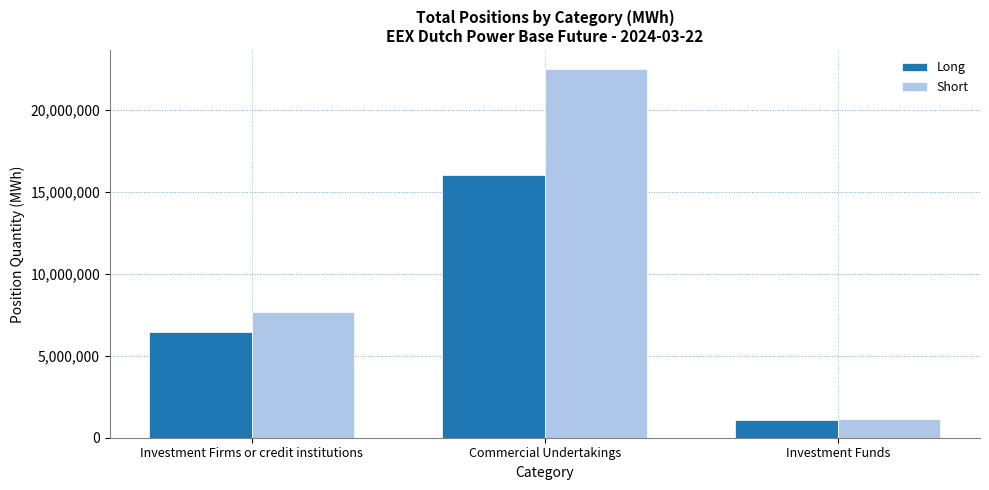

The value of Short at Investment Firms or credit institutions is 7656388. True or false?

True